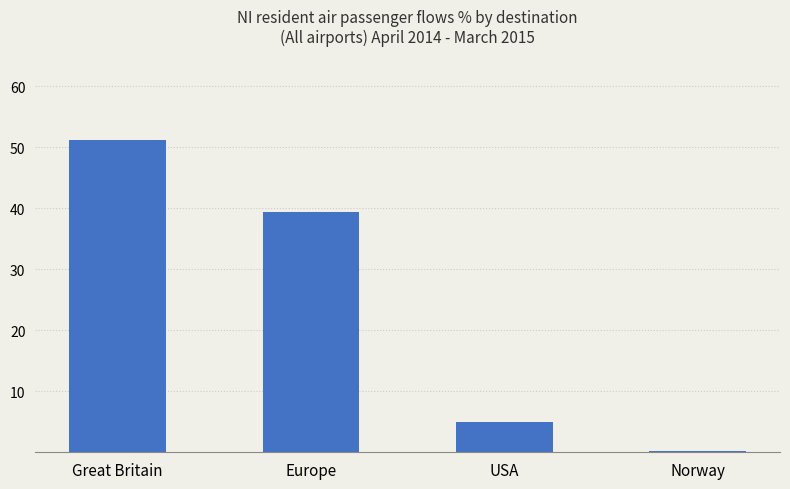

Does the chart contain any negative values?

No